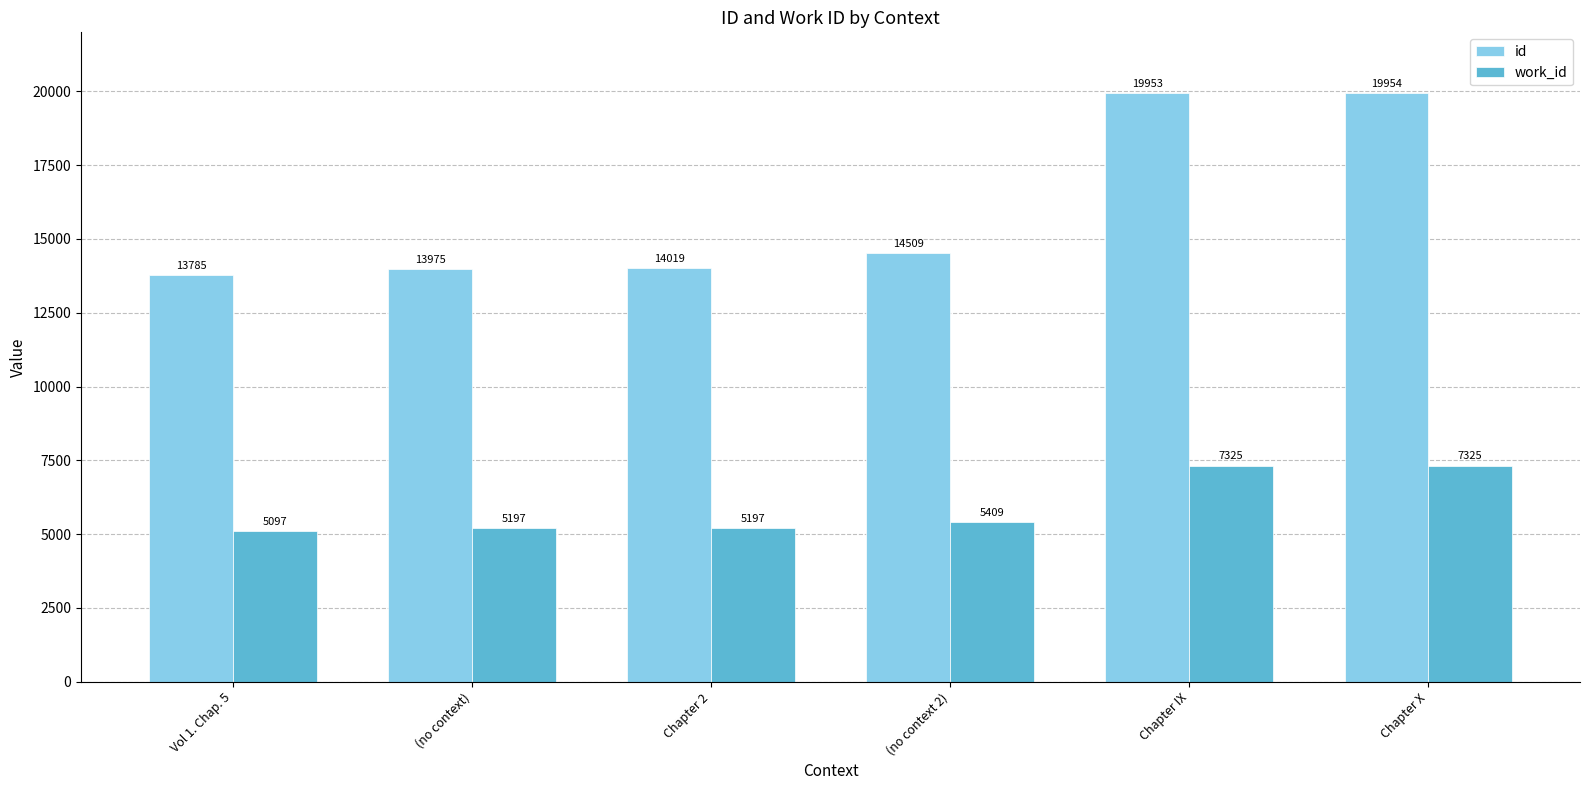

List the series in order of their peak value, lowest first.

work_id, id